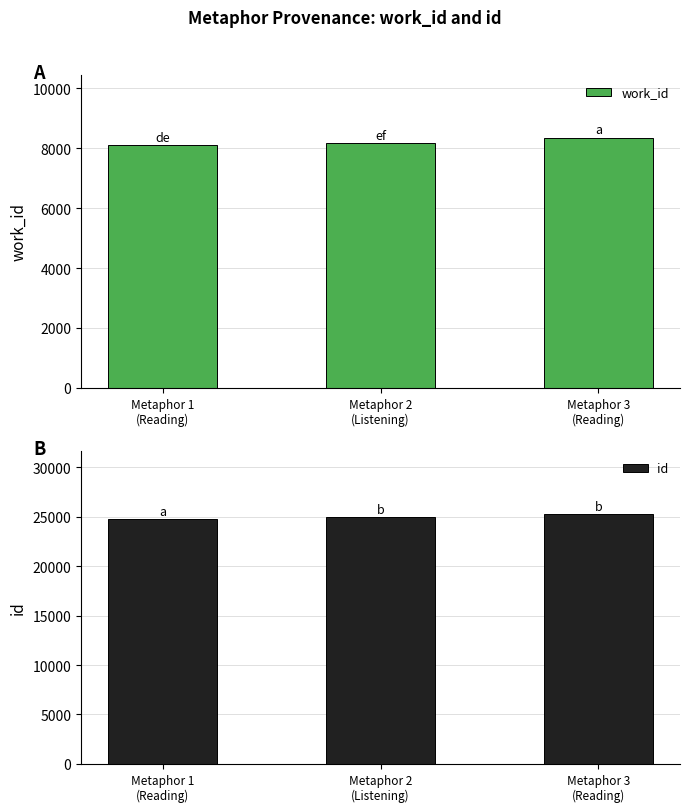

Count the work_id values in the range 8102 to 8349.

3